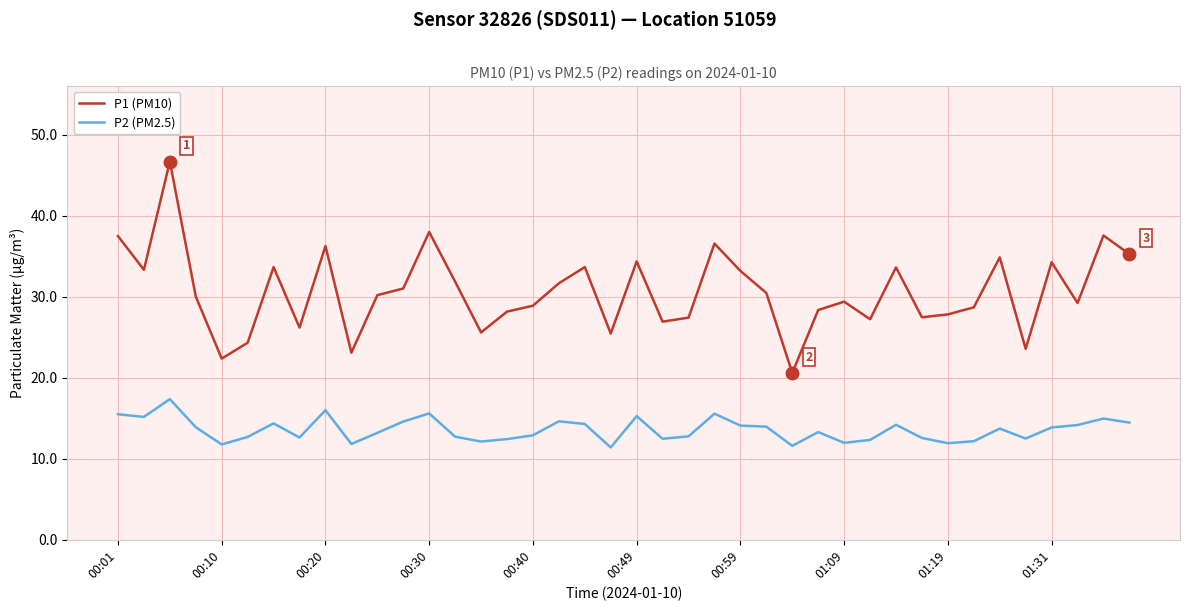

List the series in order of their overall mean, highest first.

P1 (PM10), P2 (PM2.5)